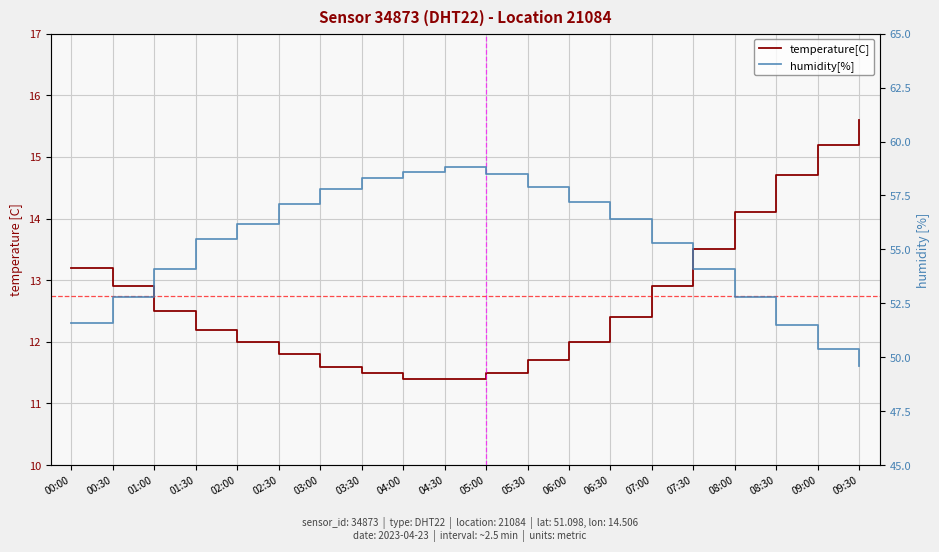

What is the label of the 12th point from the left?

05:30